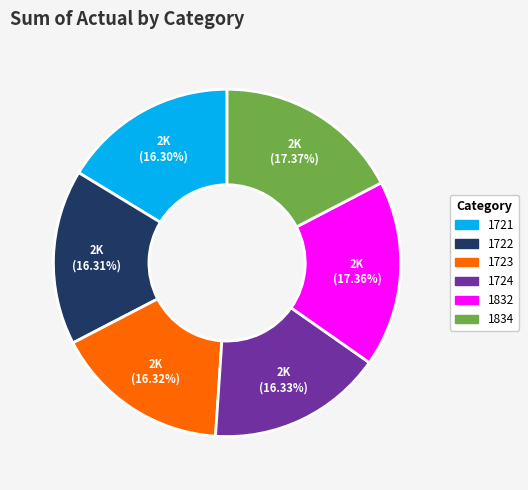

How many segments does this pie chart have?

6